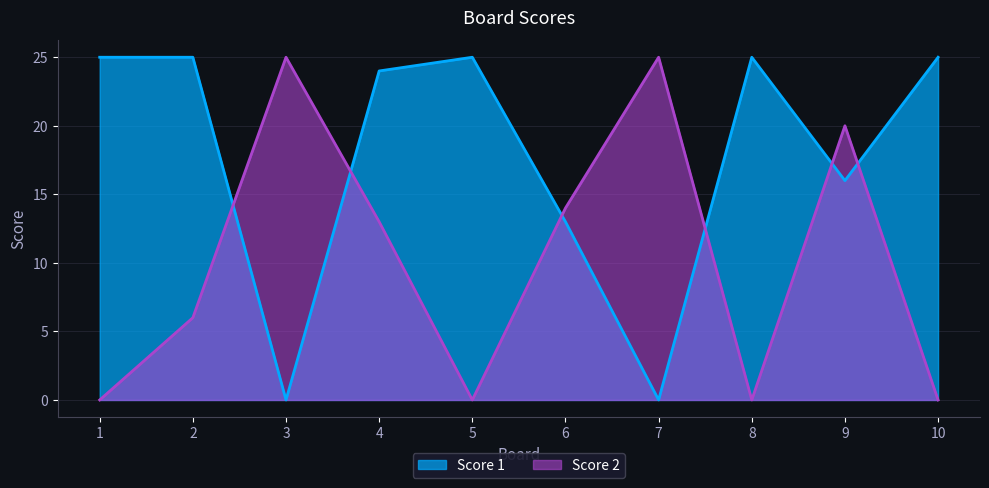

How many categories are shown in the chart?

10